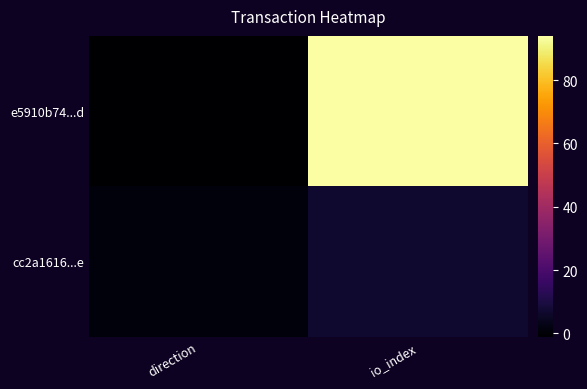

At which category is the sum across all series the highest?

io_index